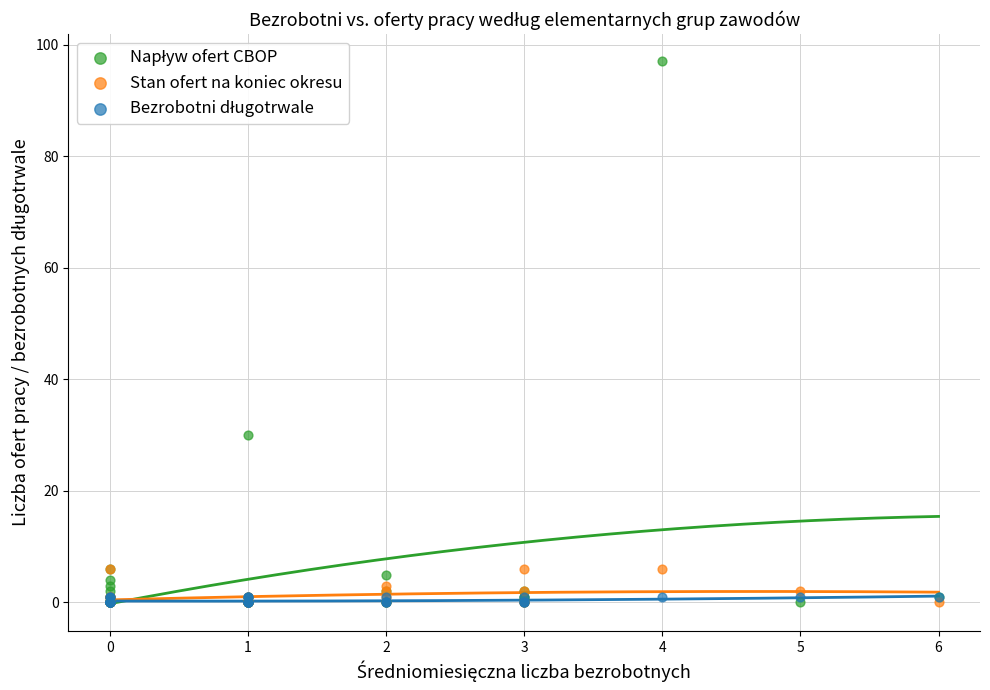

Across all series, what Y value is closest to 48?

30